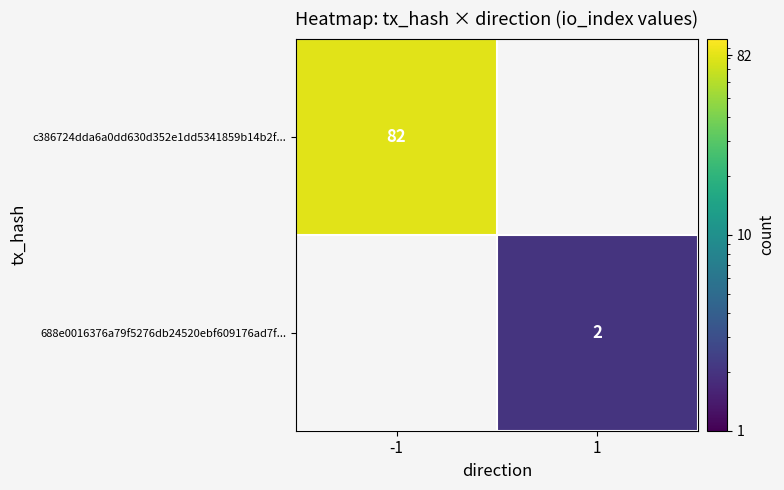

The c386724dda6a0dd630d352e1dd5341859b14b2f... series shows 38 at -1. True or false?

False